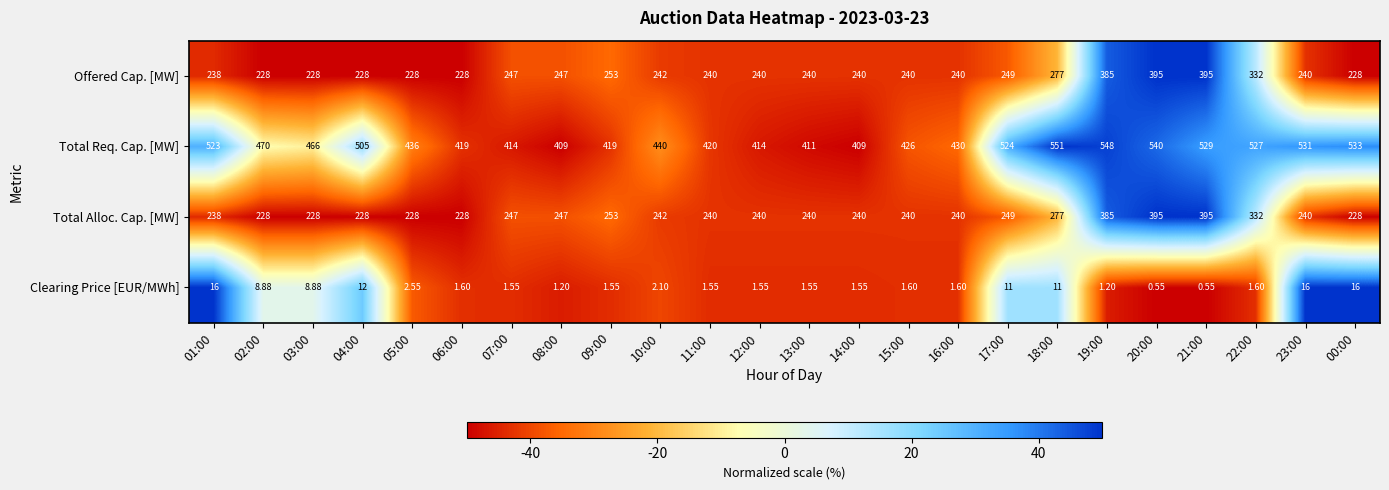

Which series has the largest total across all categories?

Total Req. Cap. [MW]